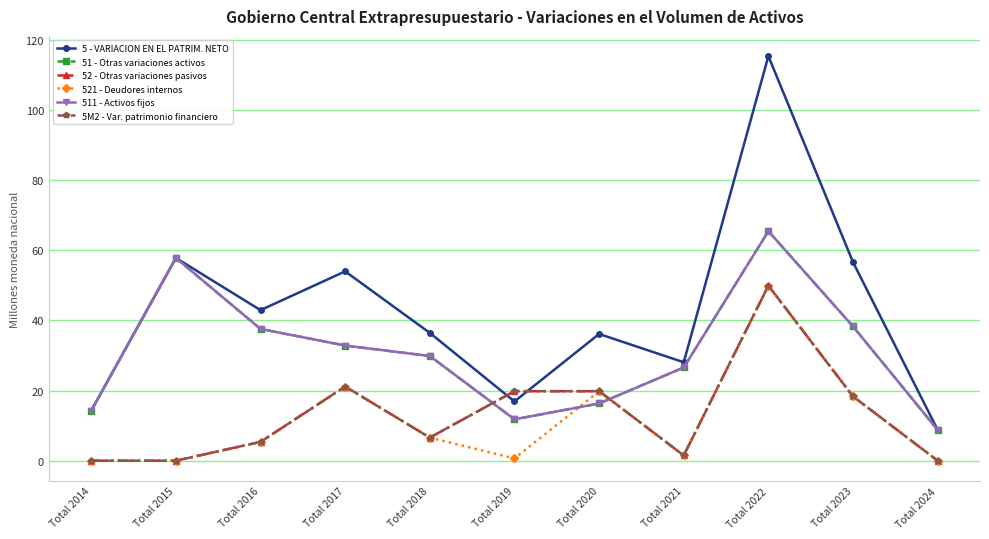

Where is the first local minimum for 5 - VARIACION EN EL PATRIM. NETO?

Total 2016